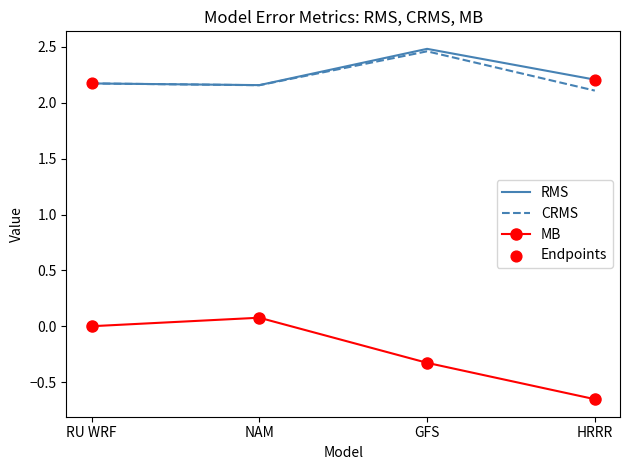

At which category is the sum across all series the highest?

GFS